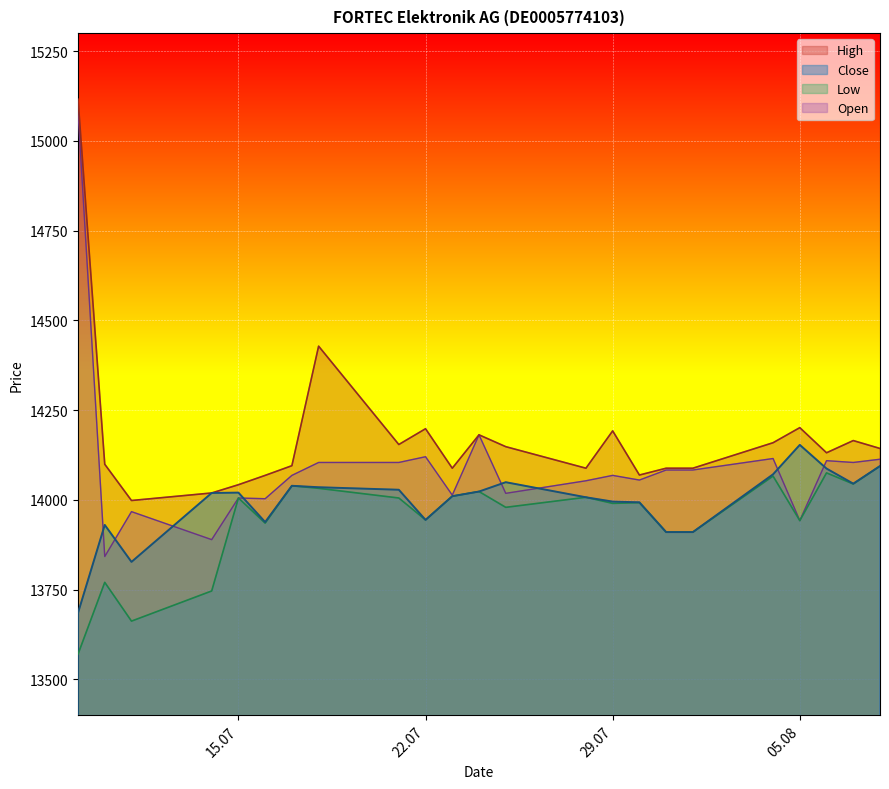

What is the label of the 3rd point from the right?

06.08.2025